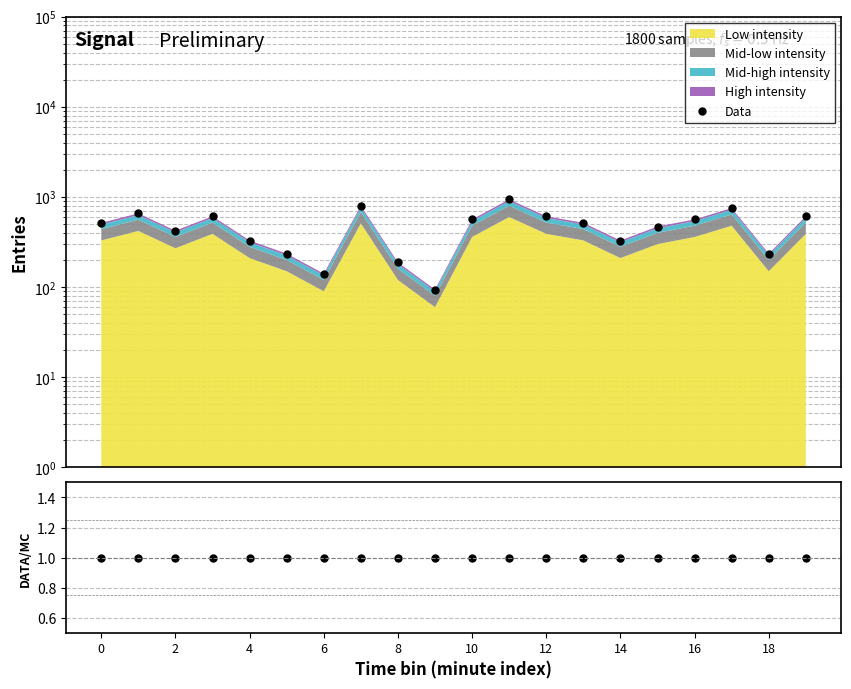

What is the maximum value shown in the chart?

940